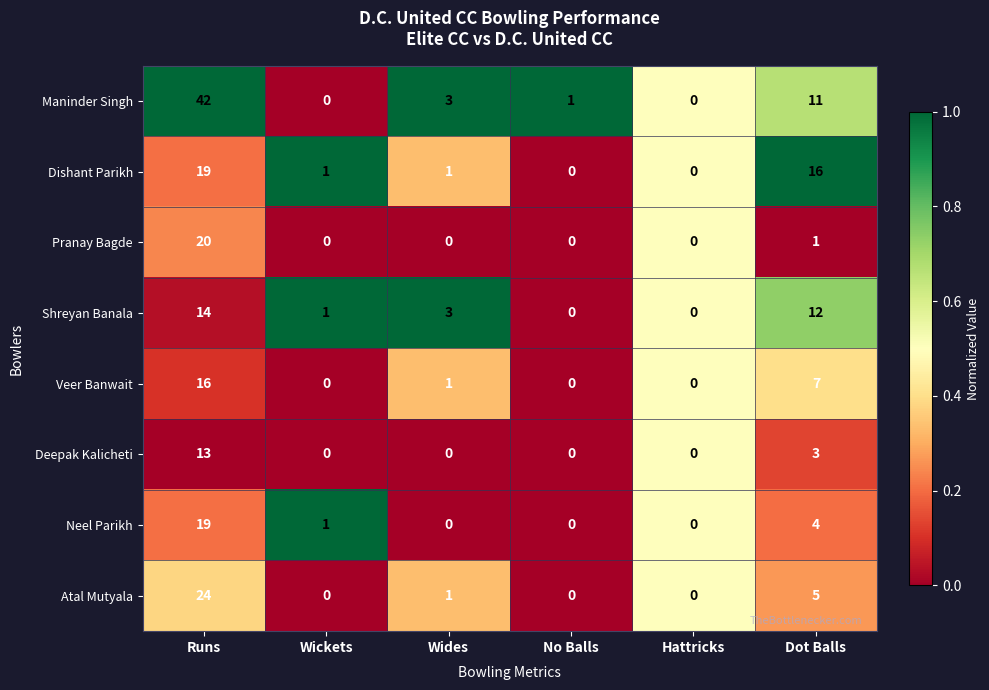

What is the sum of the Shreyan Banala values at Dot Balls and Wides?

15